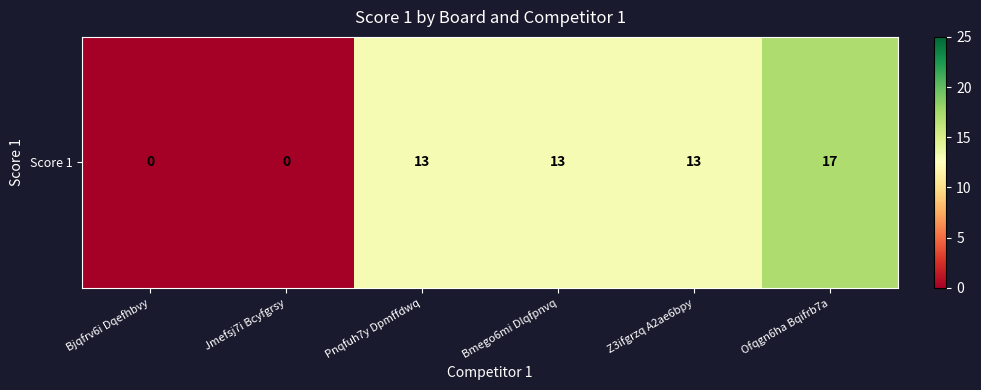

What value does the data have at Ofqgn6ha Bqifrb7a?

17